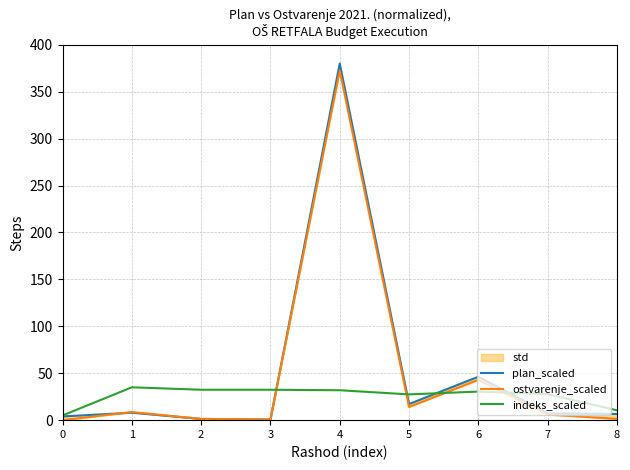

What is the minimum value for plan_scaled?

0.7